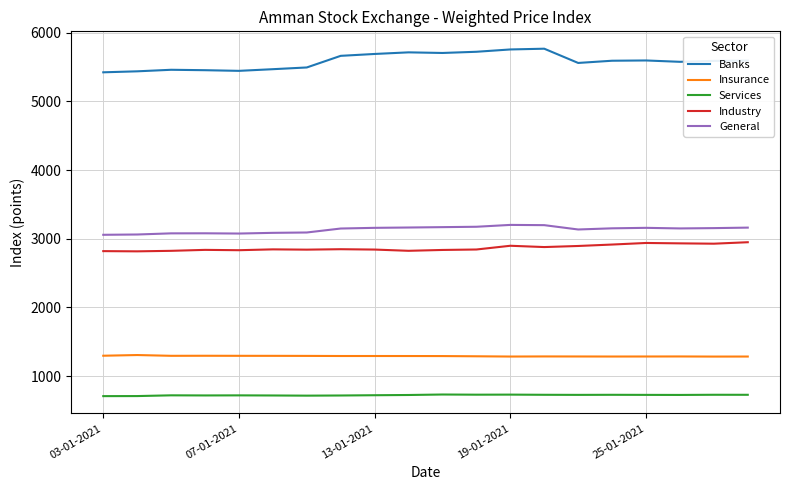

Rank the series by their maximum value, from lowest to highest.

Services, Insurance, Industry, General, Banks